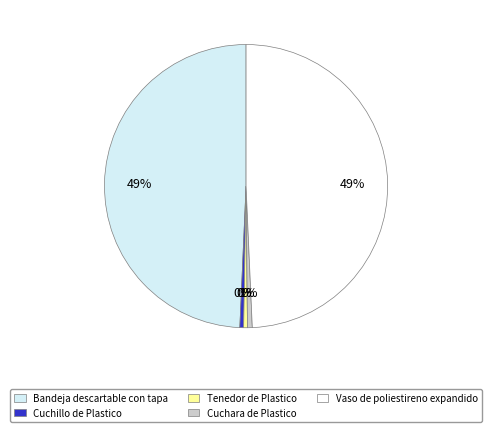

Do Cuchillo de Plastico and Cuchara de Plastico together represent more than half of the pie?

No